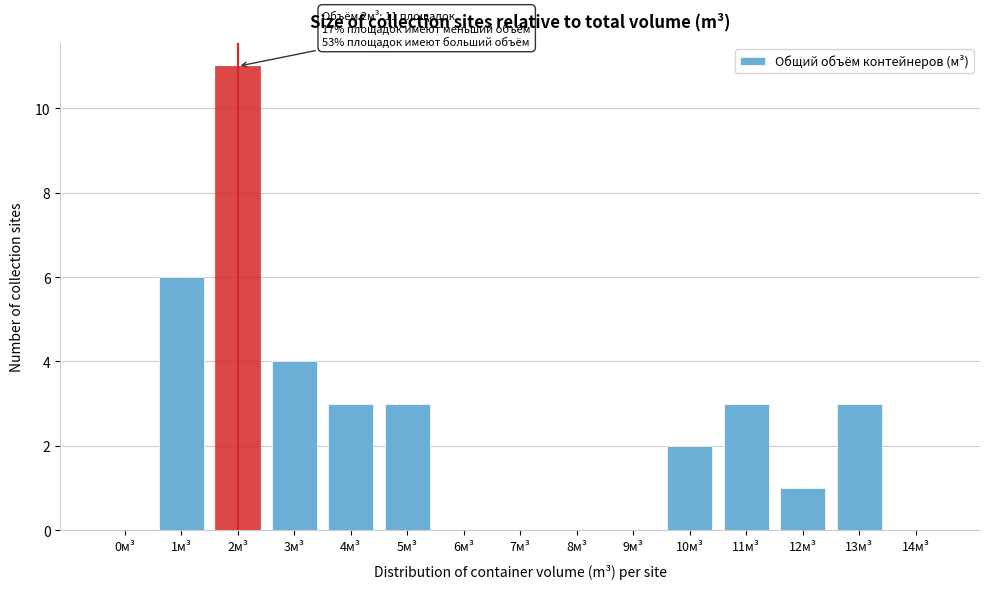

Reading right to left, what are all the values shown in this chart?

14м³=0	13м³=3	12м³=1	11м³=3	10м³=2	9м³=0	8м³=0	7м³=0	6м³=0	5м³=3	4м³=3	3м³=4	2м³=11	1м³=6	0м³=0